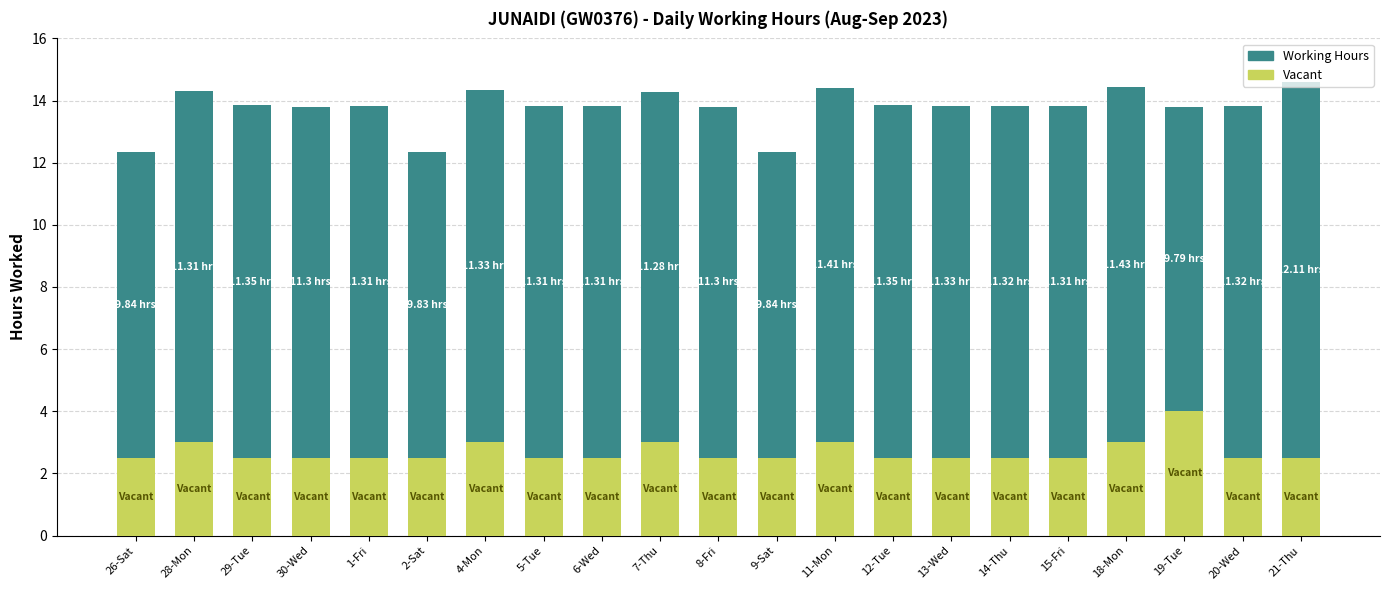

What is the total value across all series at 19-Tue?

13.8